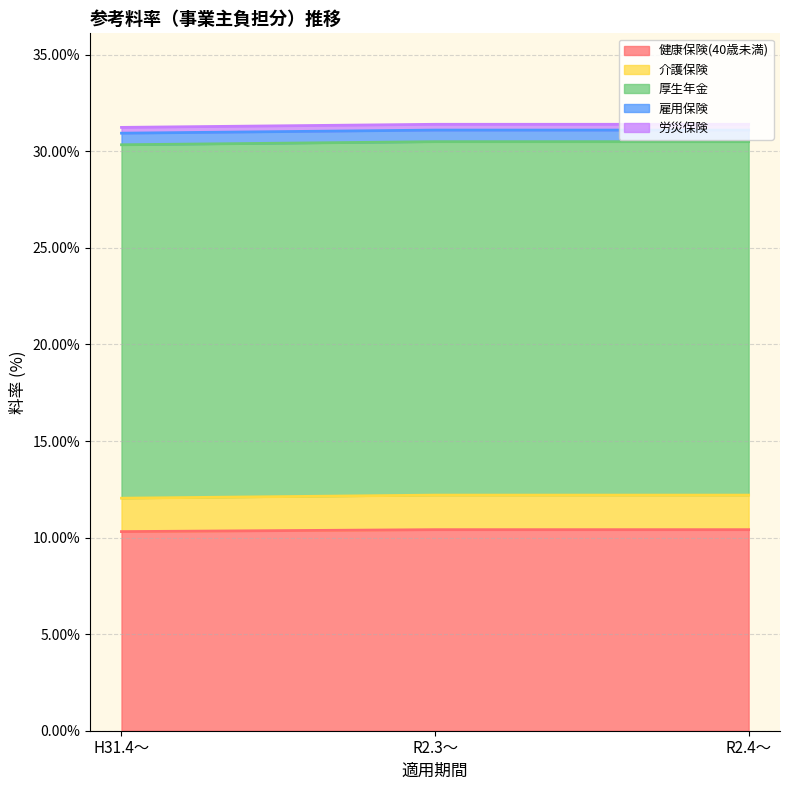

List the series in order of their peak value, lowest first.

労災保険, 雇用保険, 介護保険, 健康保険(40歳未満), 厚生年金